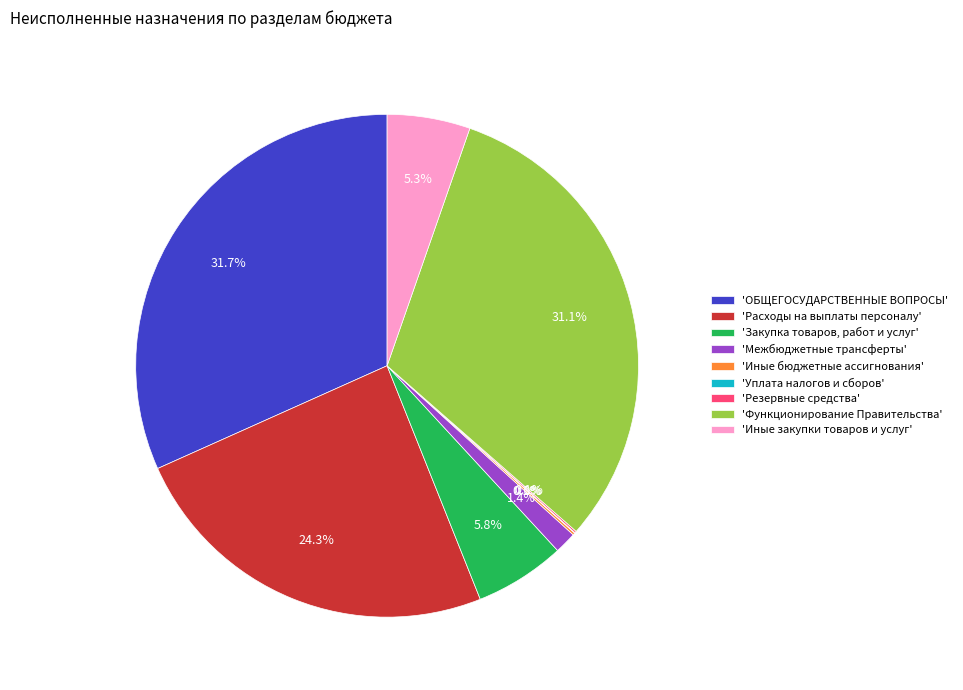

Does 'Функционирование Правительства' account for over 50% of the chart?

No